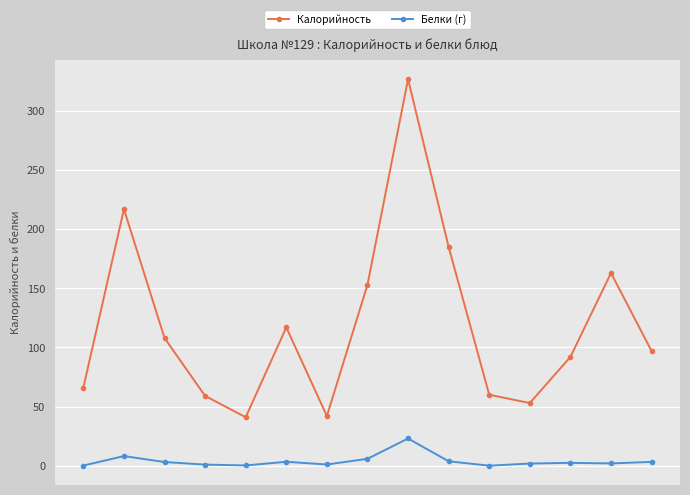

What is the maximum value shown in the chart?

327.0